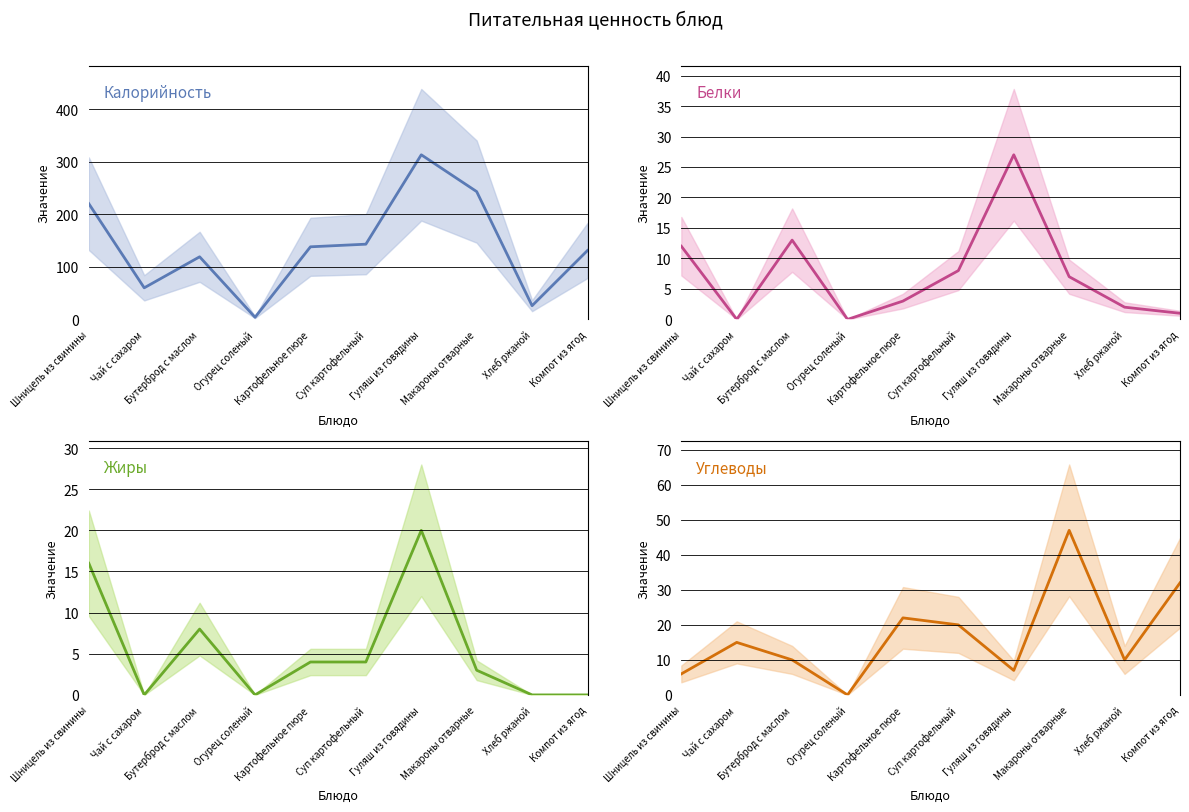

The value of Жиры at Хлеб ржаной is -13. True or false?

False